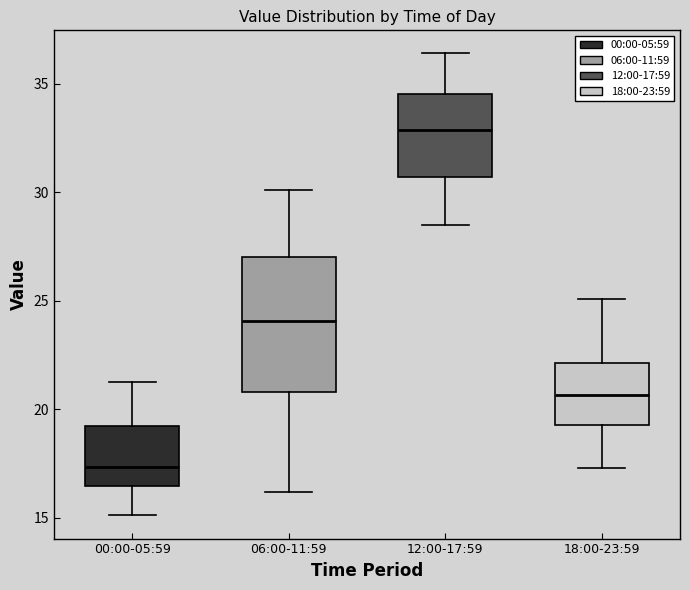

Which box's median line is the lowest?

00:00-05:59